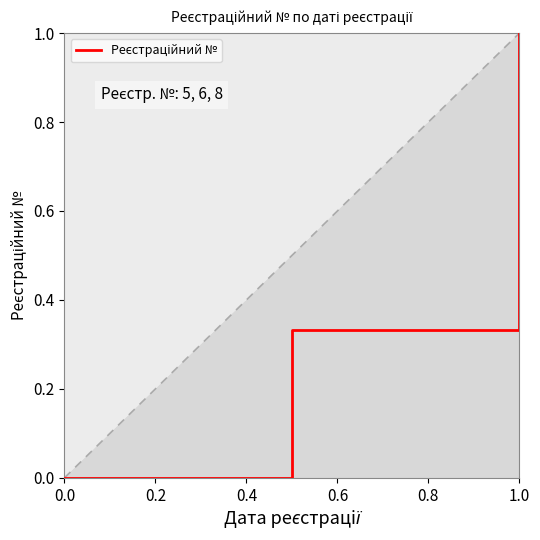

What is the greatest value displayed?

1.0